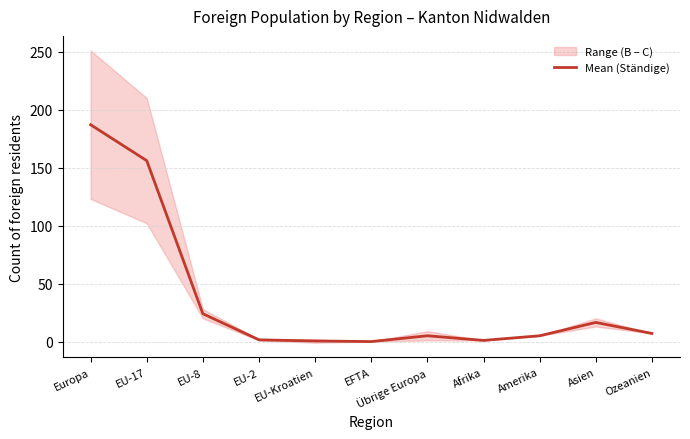

What is the average value?

36.7